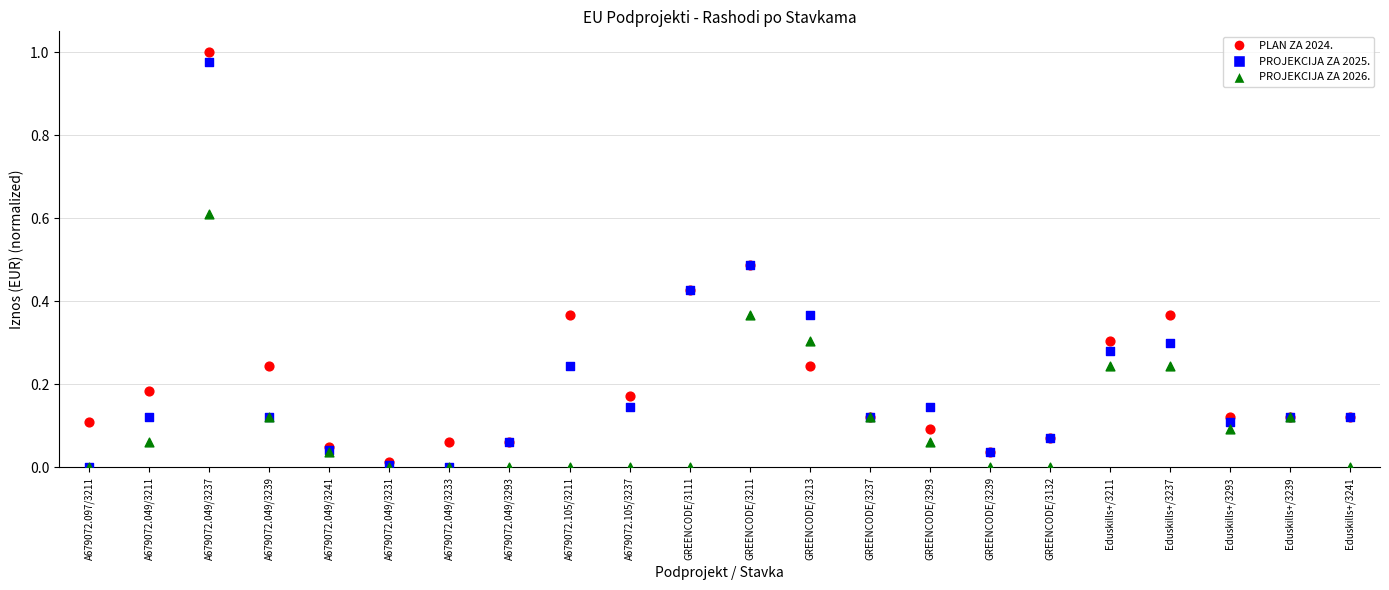

Which series contains the highest Y value?

PLAN ZA 2024.